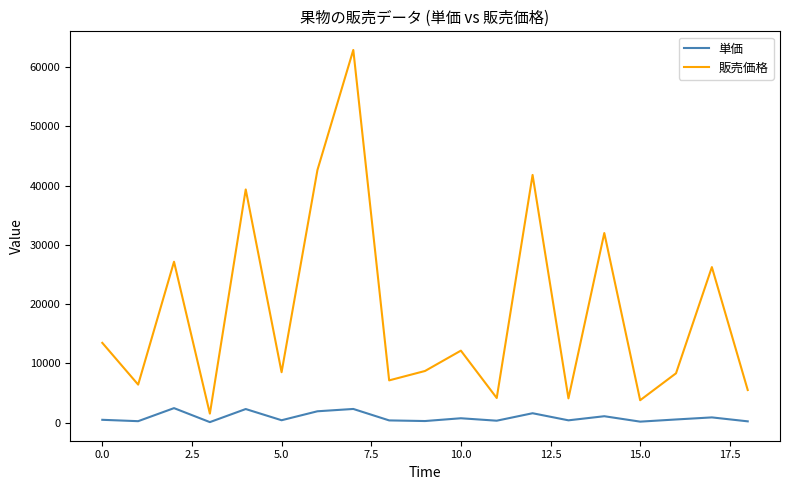

What is the average value of the 単価 series?

903